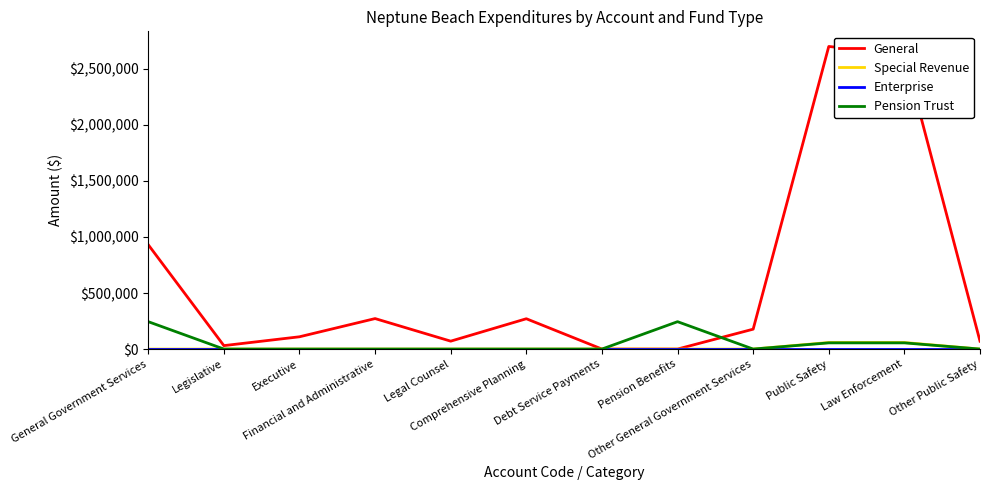

Where is General nearest to the value 1350338?

General Government Services